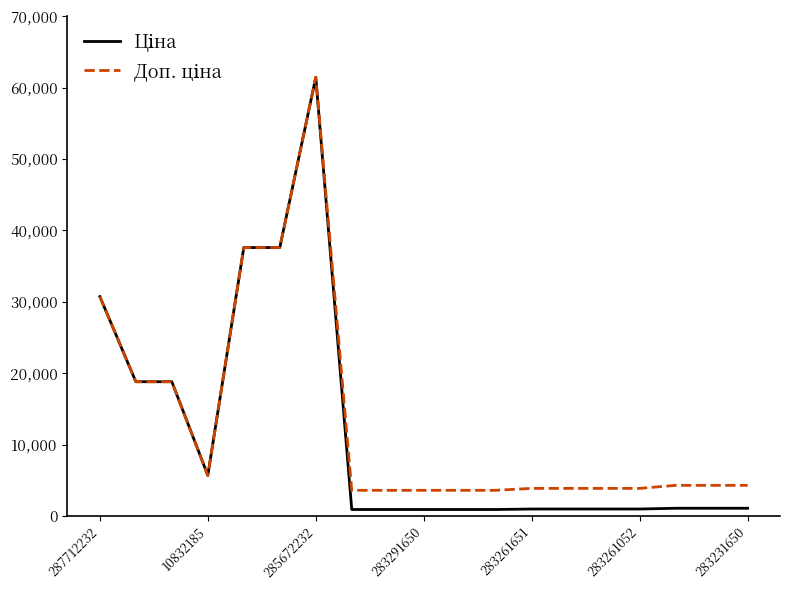

What is the minimum value shown in the chart?

895.9